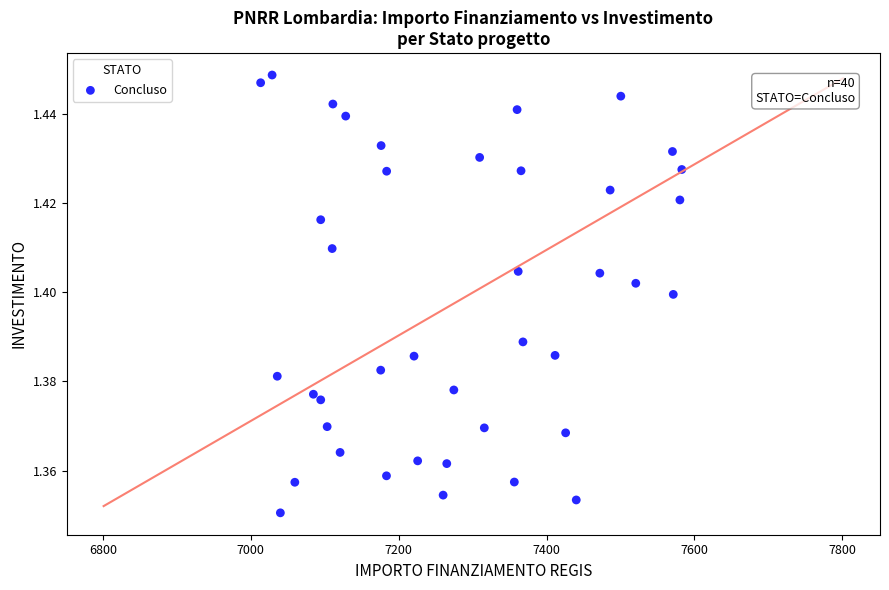

What is the range of X values (max minus min)?

569.6